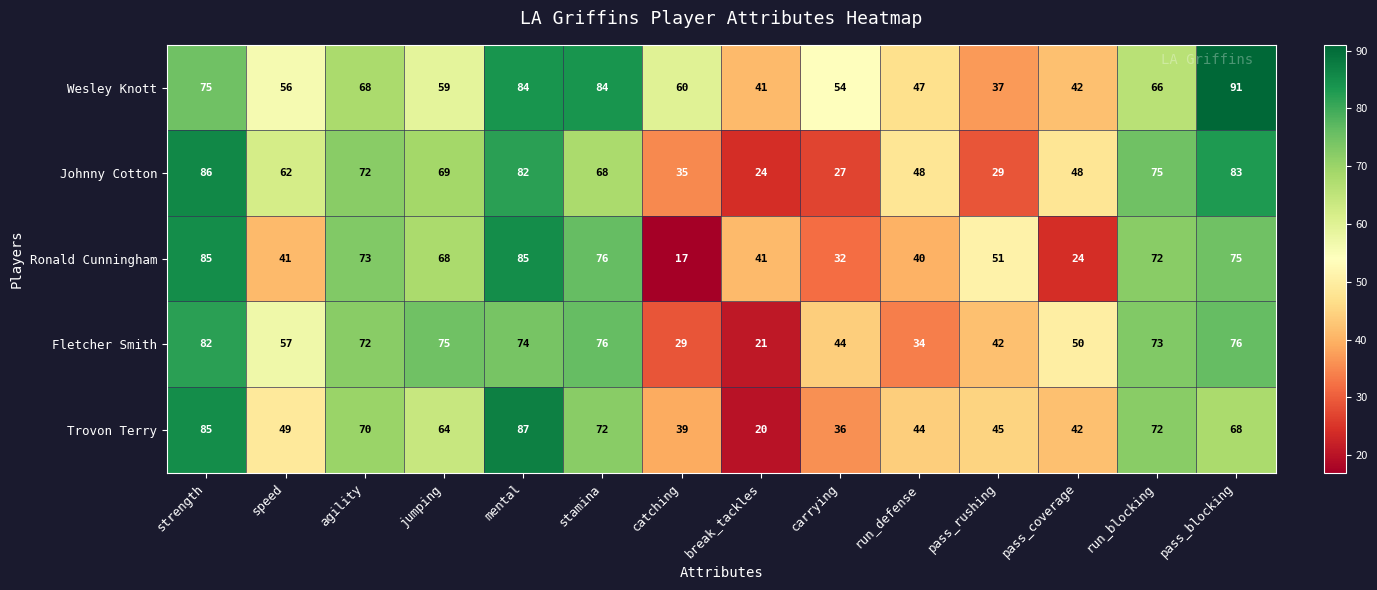

Which series has the largest total across all categories?

Wesley Knott